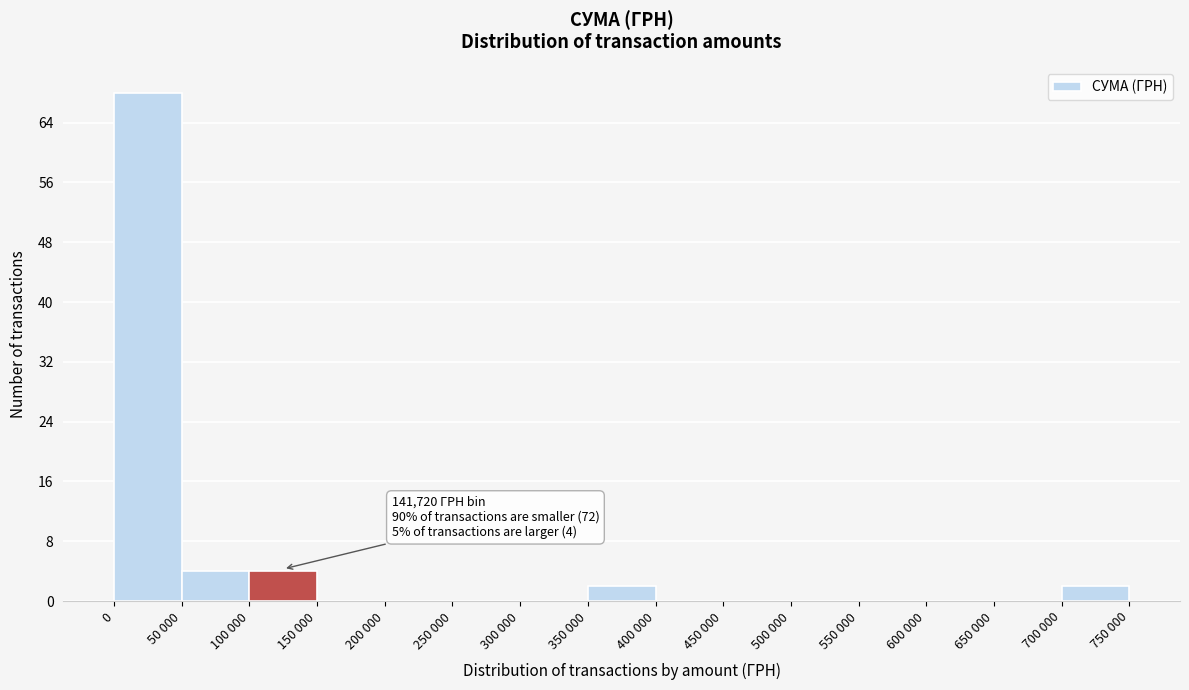

Reading left to right, transcribe all the data shown in this chart.

0=68	50 000=4	100 000=4	150 000=0	200 000=0	250 000=0	300 000=0	350 000=2	400 000=0	450 000=0	500 000=0	550 000=0	600 000=0	650 000=0	700 000=2